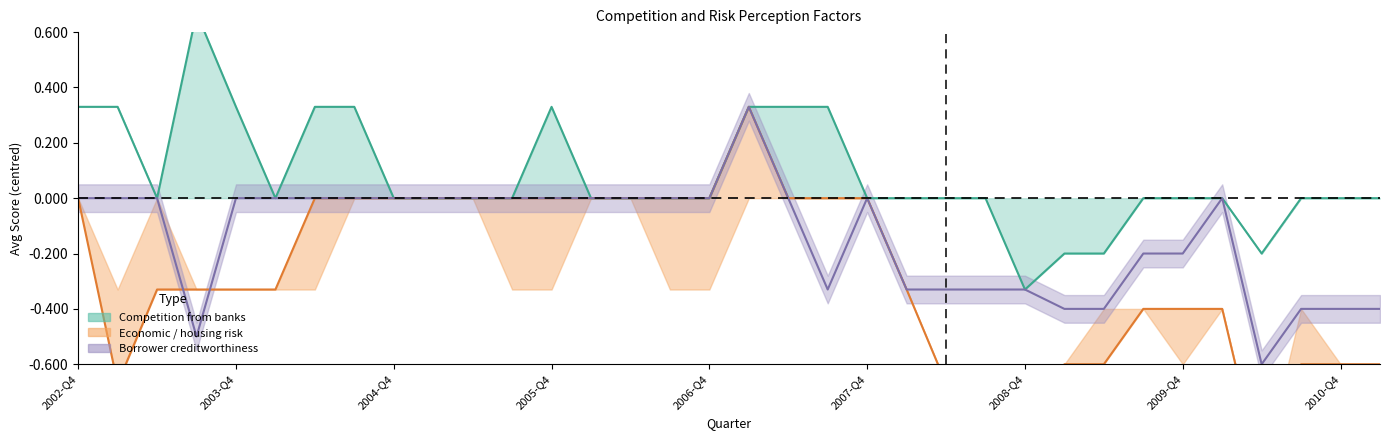

How many data points does each series have?

34